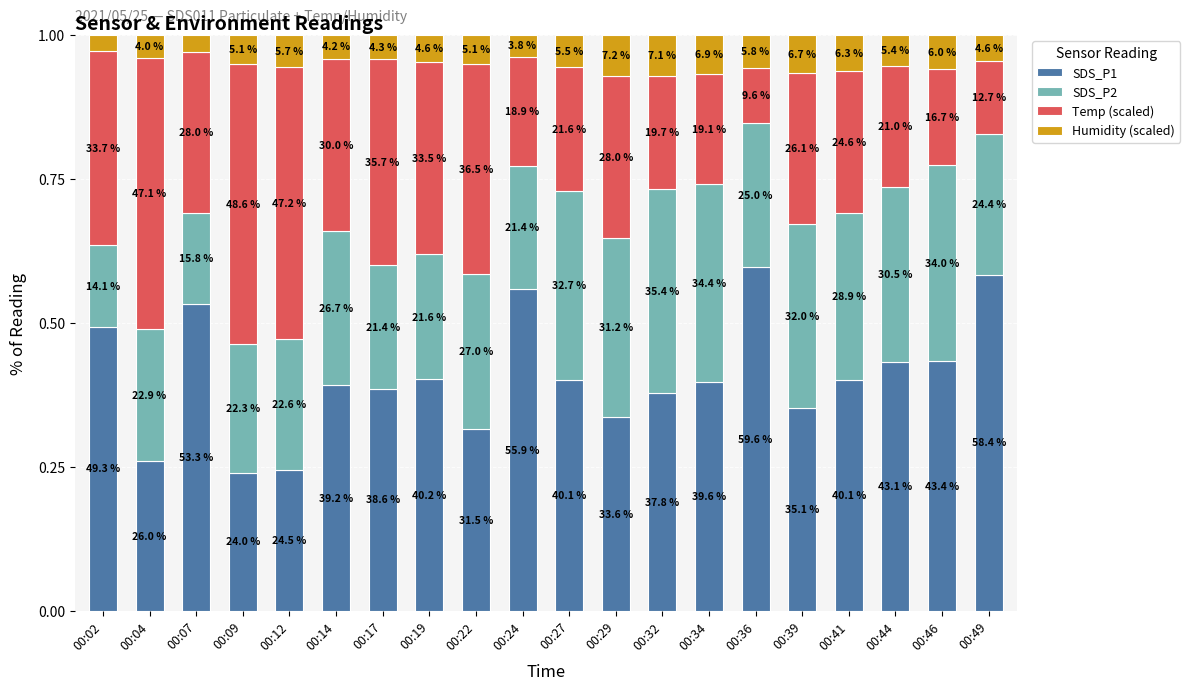

Between 00:14 and 00:29, which series saw the biggest shift?

SDS_P1